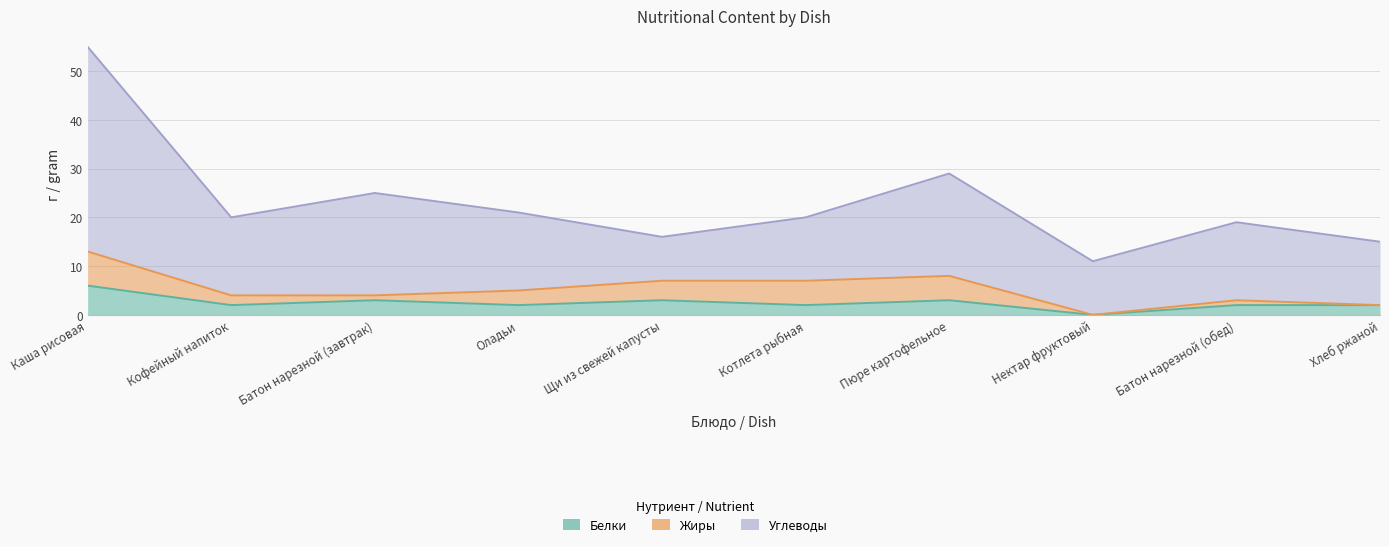

Where do Белки and Жиры first cross each other?

Батон нарезной (завтрак) and Оладьи